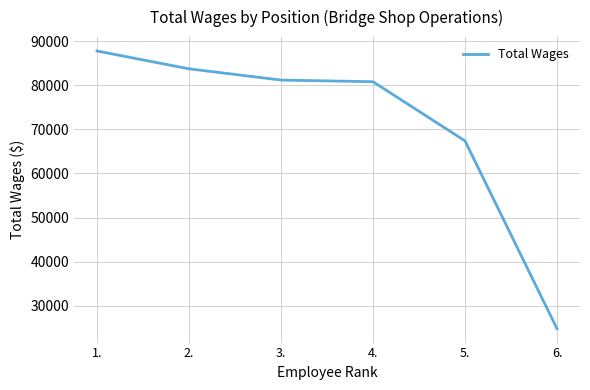

Does the chart display data point markers on the line(s)?

No